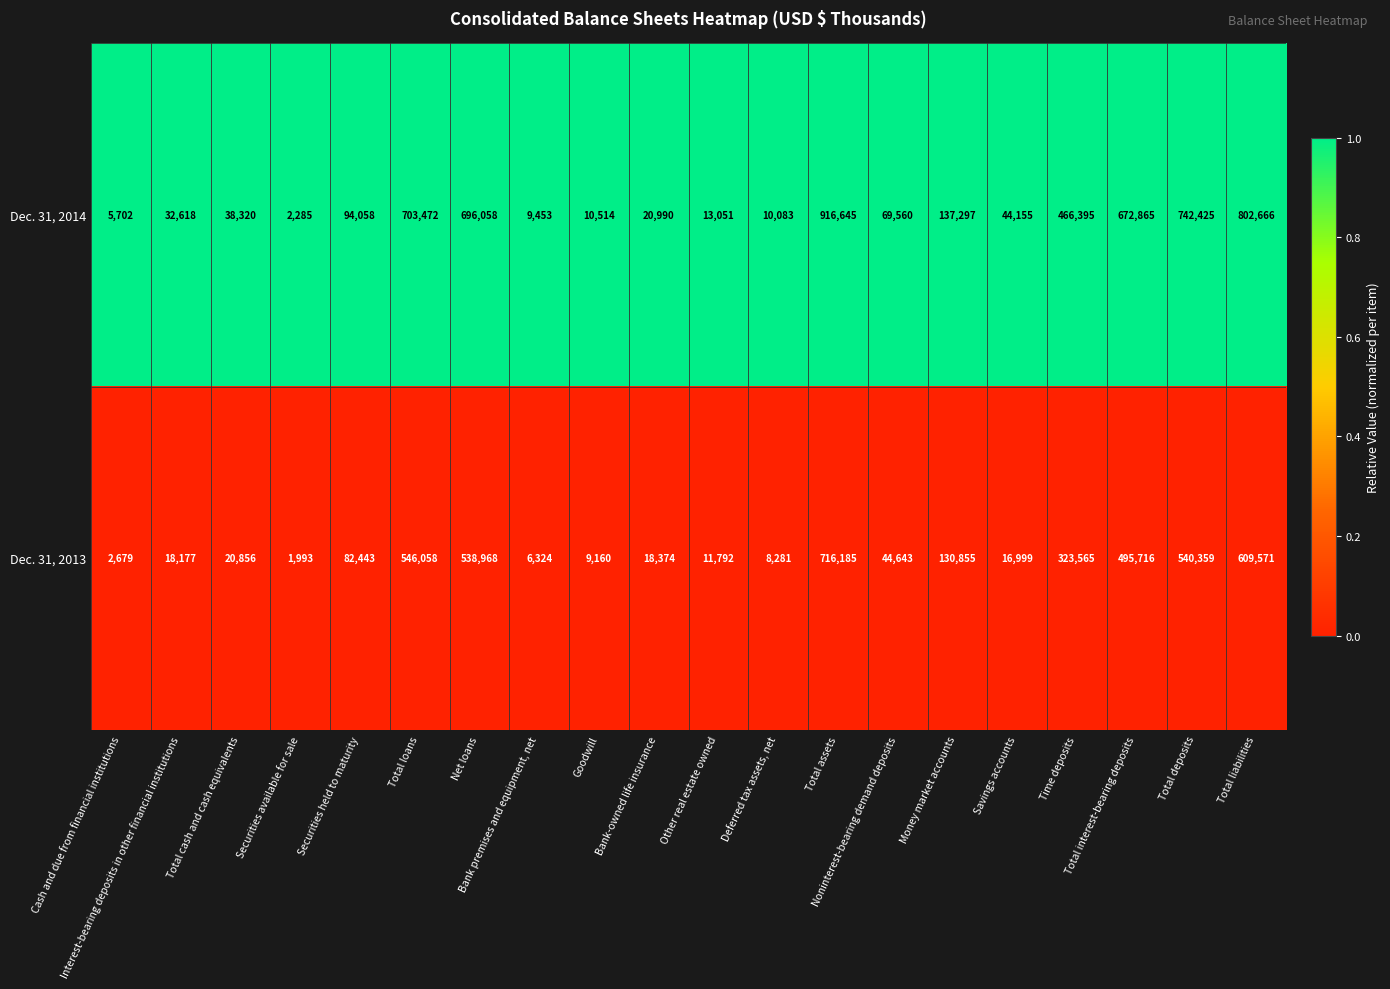

What is the spread (max minus min) of values at Total assets?

200460